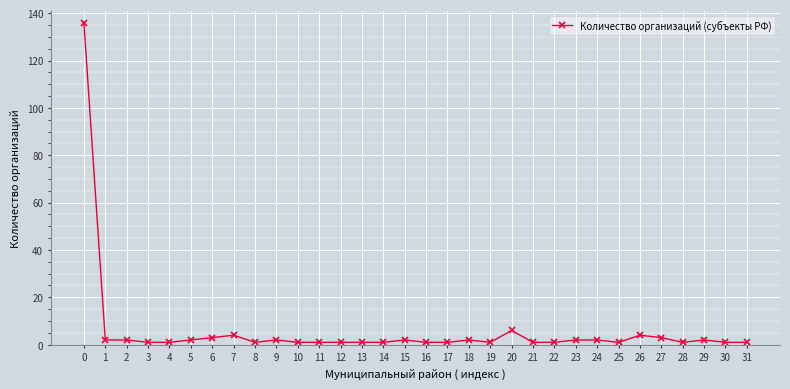

Does the chart have visible grid lines?

Yes